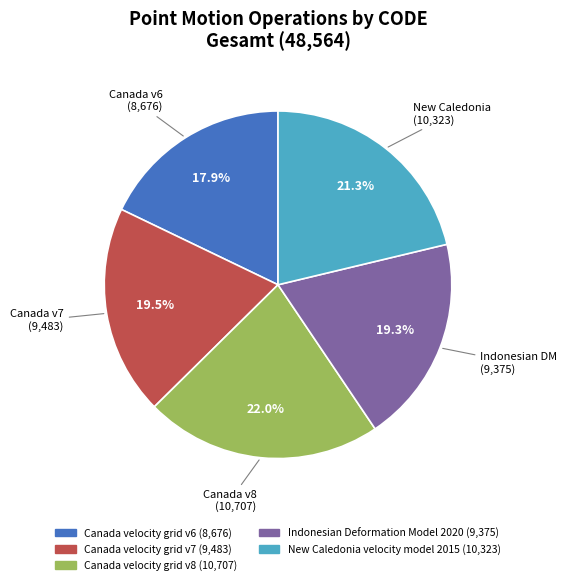

Count the number of slices in the pie.

5